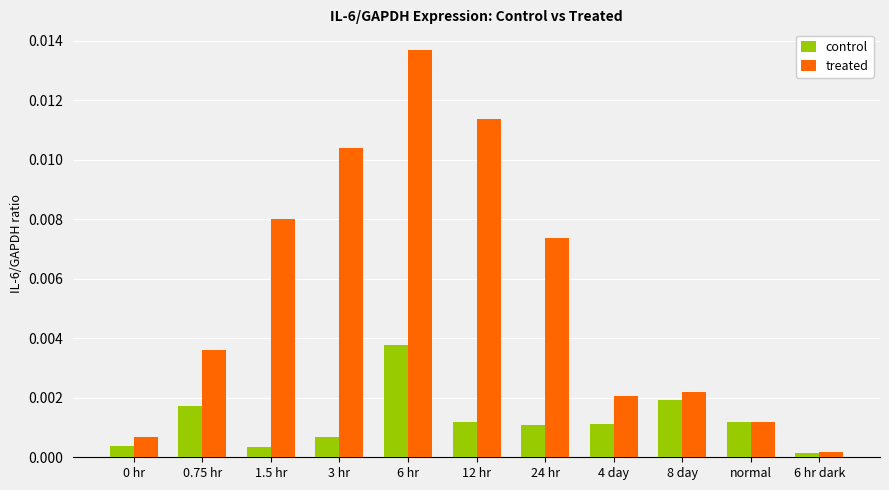

Which category has the highest value across all series?

6 hr